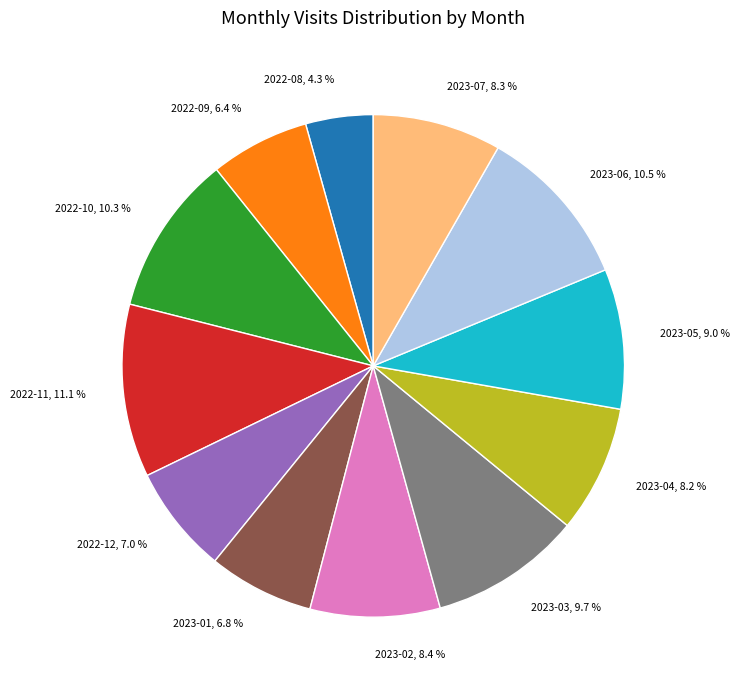

Is there any slice that represents more than half of the pie?

No